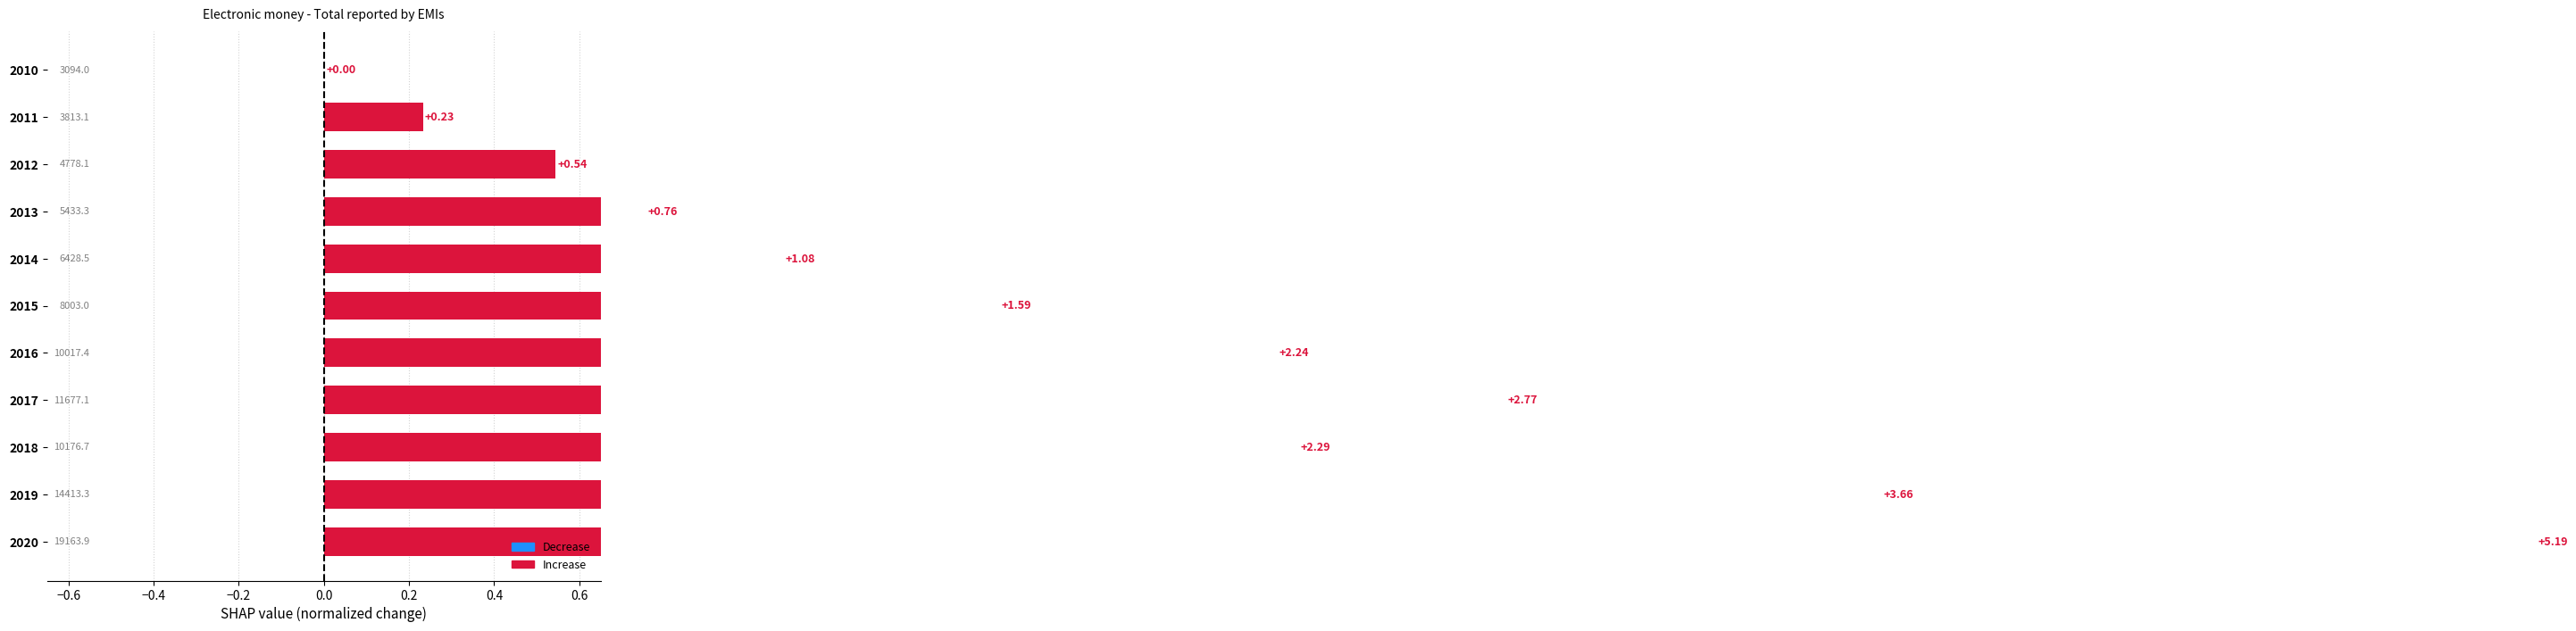

Reading left to right, transcribe all the data shown in this chart.

0.0	0.2	0.5	0.8	1.1	1.6	2.2	2.8	2.3	3.7	5.2